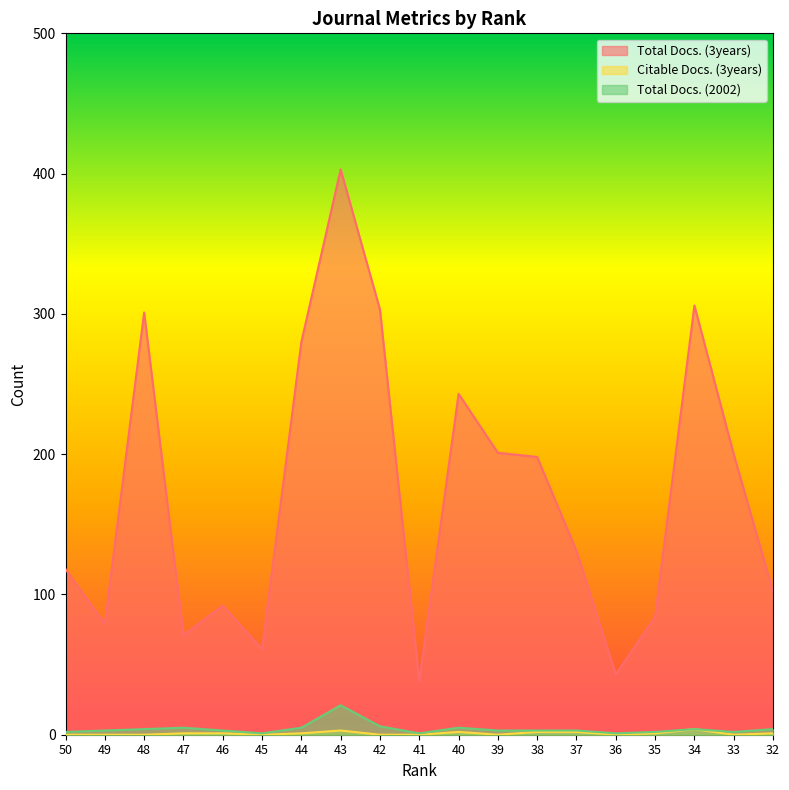

What is the highest value of the Total Docs. (2002) series?

21